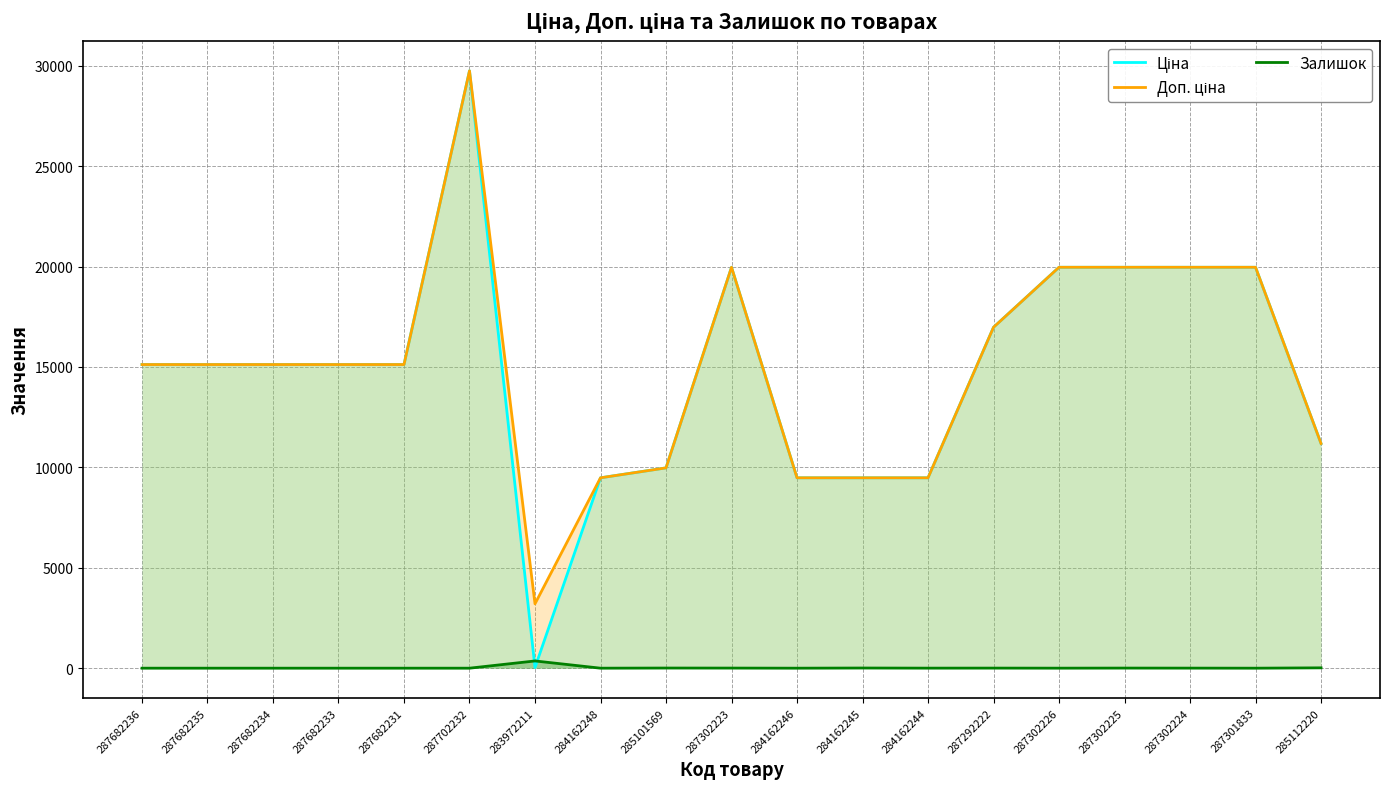

Which has a higher value, 287682233 or 284162246?

287682233